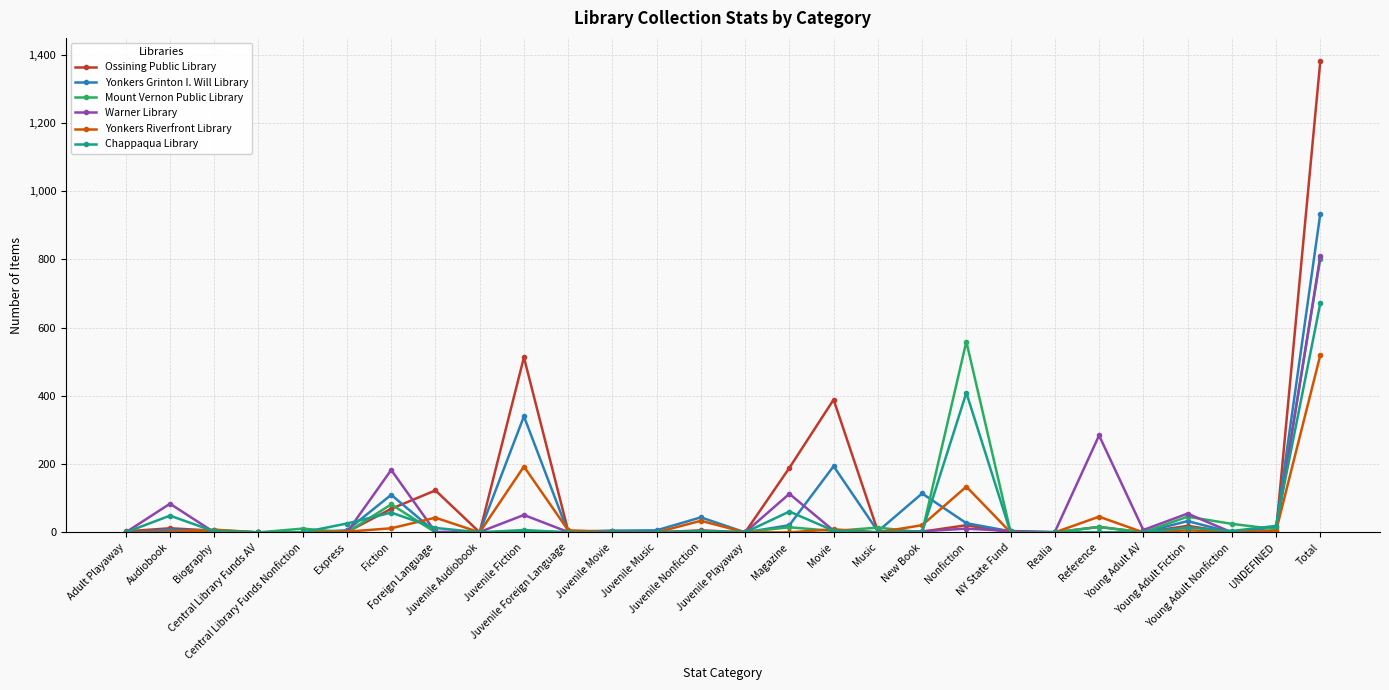

What position from the right is Biography?

26